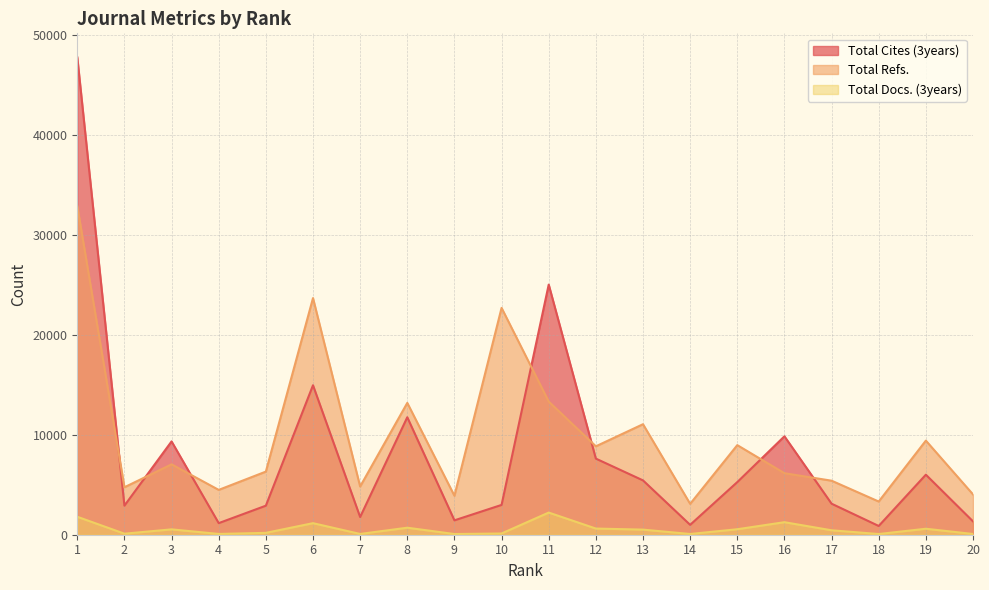

What is the maximum value for Total Cites (3years)?

47778